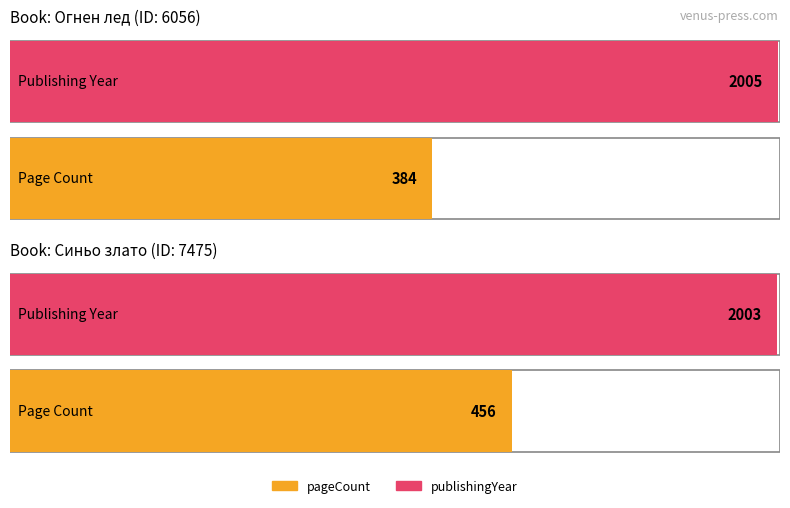

Rank the series at 6056 from lowest to highest value.

pageCount, publishingYear